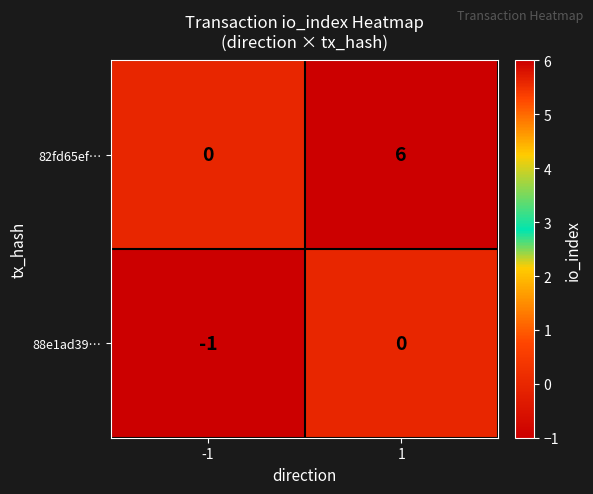

What is the average value of the 82fd65ef… series?

3